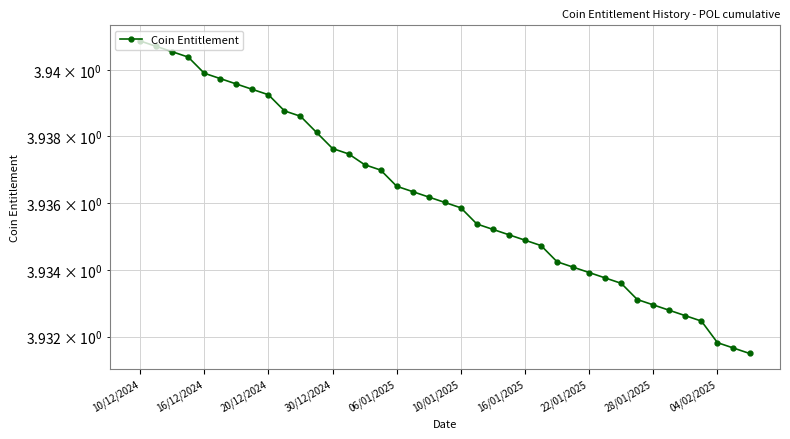

How many data points does each series have?

39